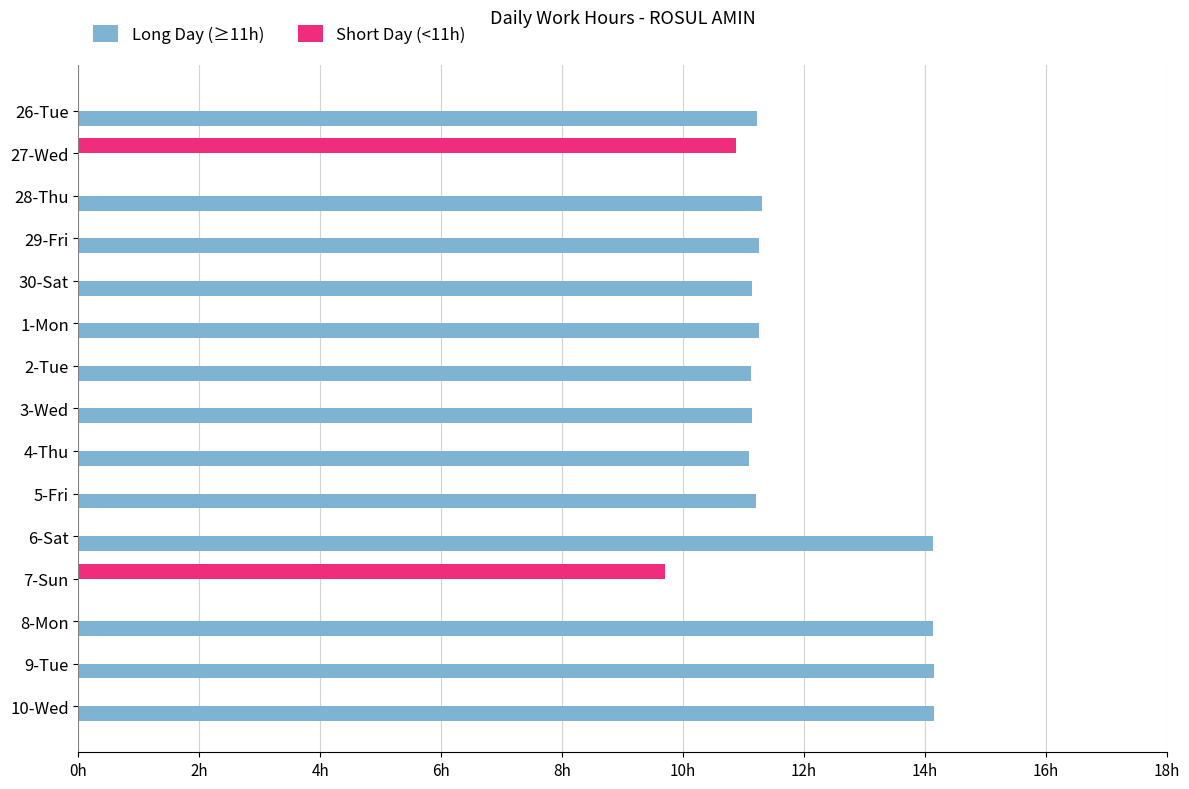

What are all the series names shown in the legend?

Long Day (≥11h), Short Day (<11h)